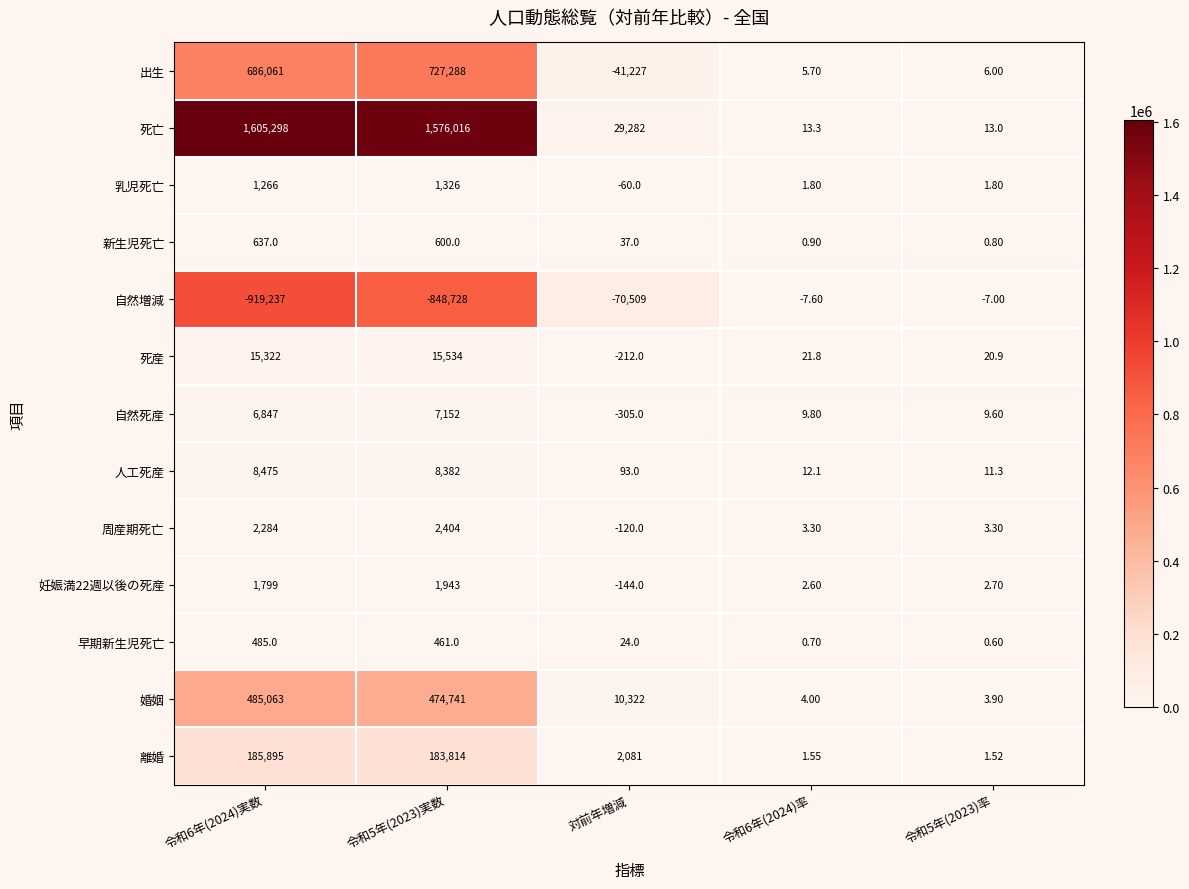

Between 令和5年(2023)実数 and 令和6年(2024)率, which series saw the biggest shift?

死亡